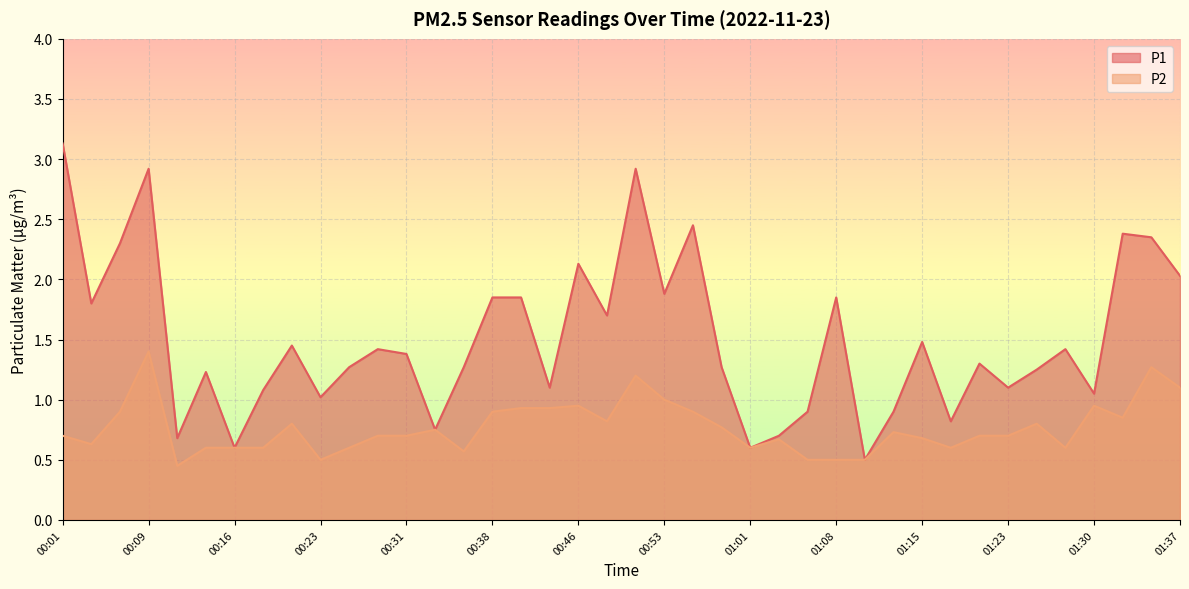

At which category does P2 reach its first local valley?

00:04